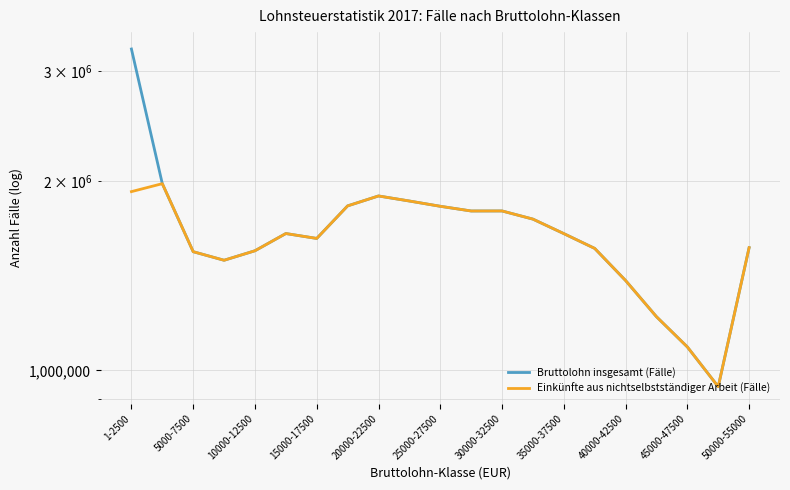

Reading right to left, transcribe all the data shown in this chart.

Bruttolohn insgesamt (Fälle): 1568597	941894	1089707	1217536	1390467	1564297	1651576	1741738	1794736	1794495	1825722	1861373	1896183	1828401	1622537	1652023	1550873	1497707	1545588	1983775	3251380
Einkünfte aus nichtselbstständiger Arbeit (Fälle): 1568597	941894	1089707	1217536	1390467	1564297	1651576	1741738	1794736	1794495	1825722	1861373	1896183	1828400	1622536	1652022	1550872	1497704	1545586	1983725	1926620